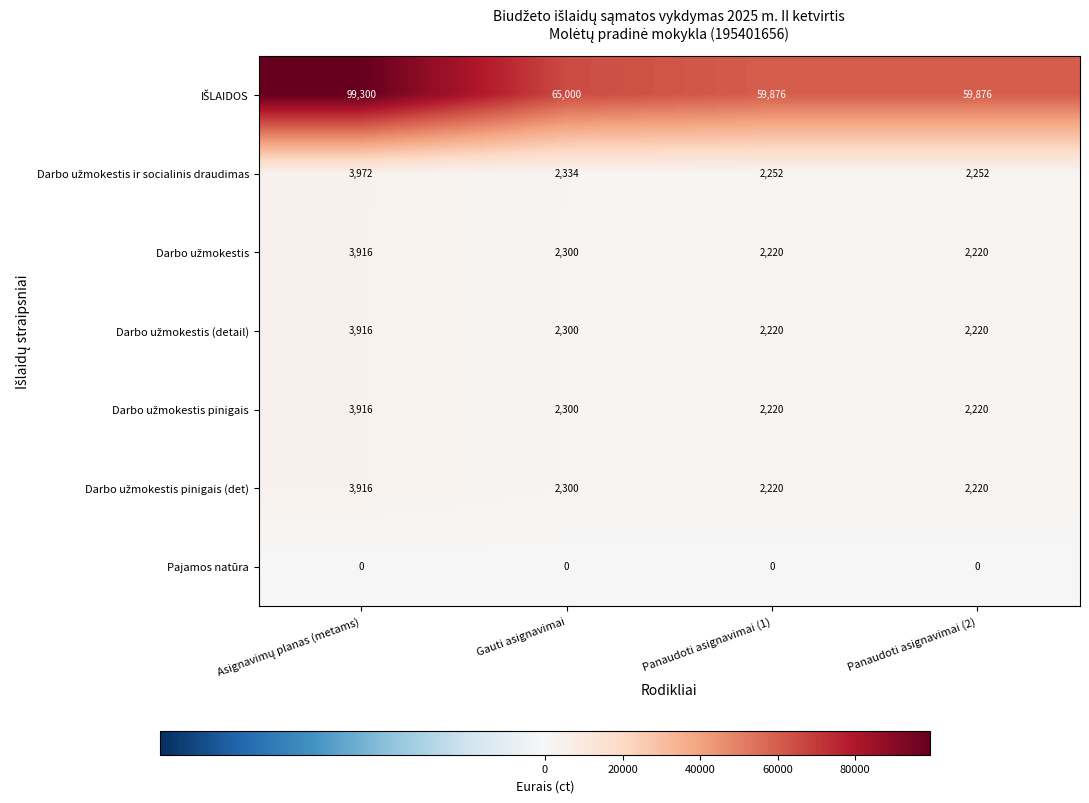

At how many categories does at least one series exceed 11312?

4